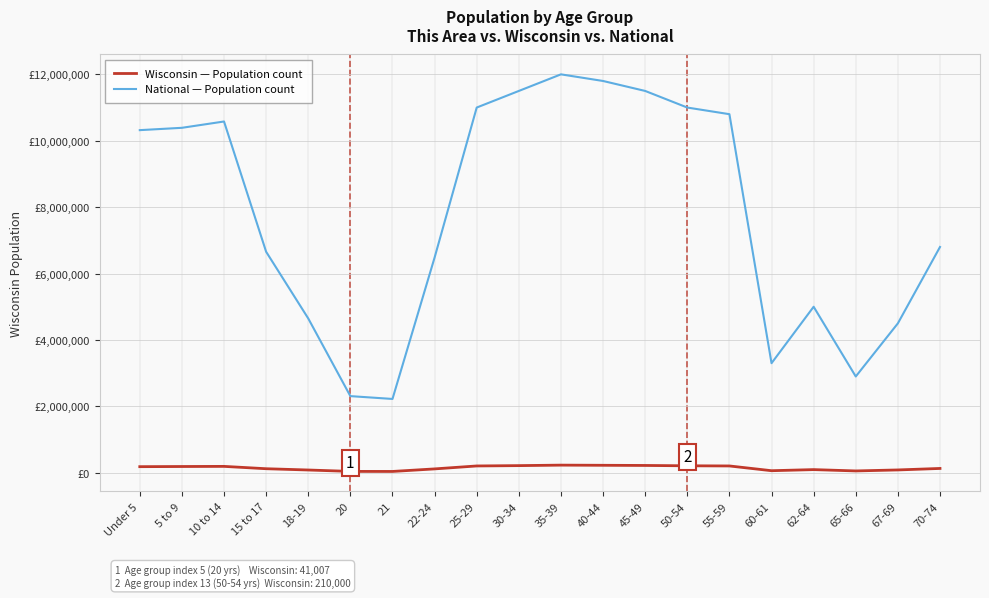

Does the chart display data point markers on the line(s)?

No